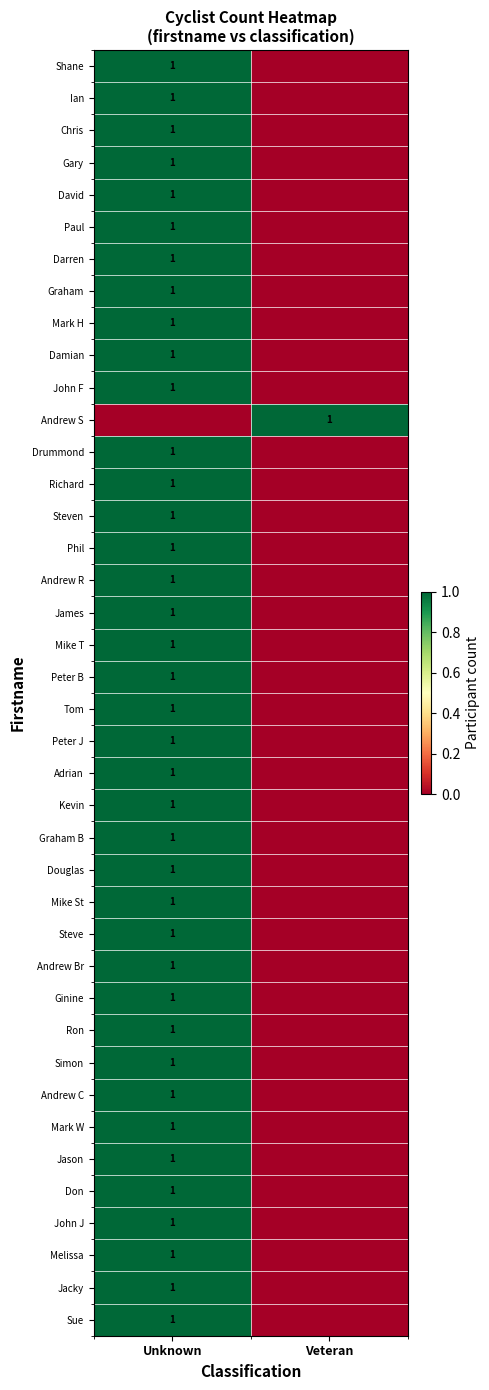

The Don series shows 1 at Unknown. True or false?

True